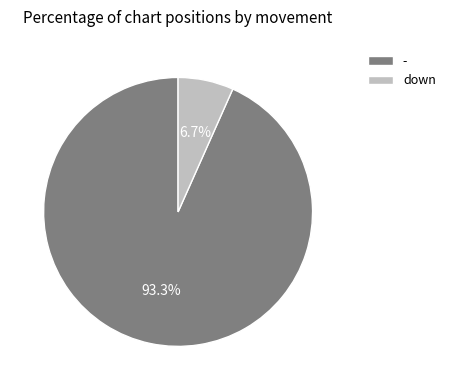

To the nearest percent, what percentage of the pie is -?

93%